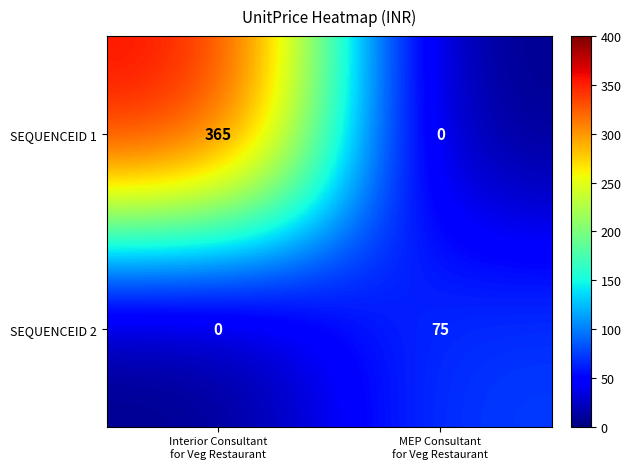

List the series in order of their overall mean, lowest first.

SEQUENCEID 2, SEQUENCEID 1